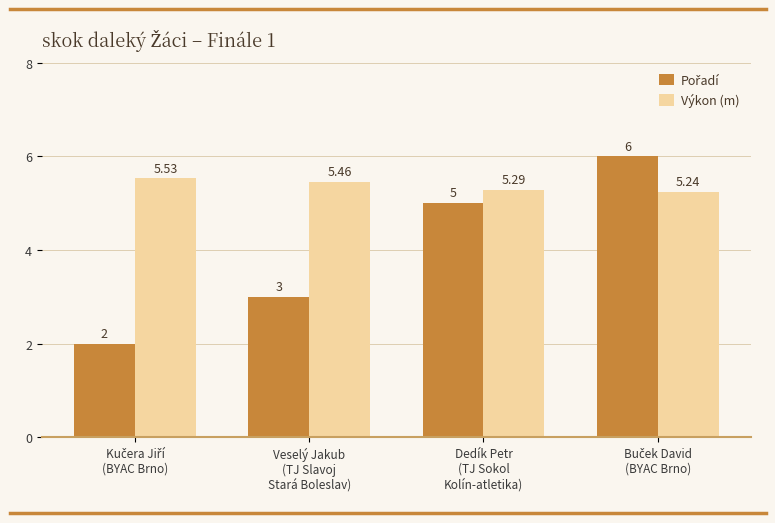

Which series has the largest total across all categories?

Výkon (m)